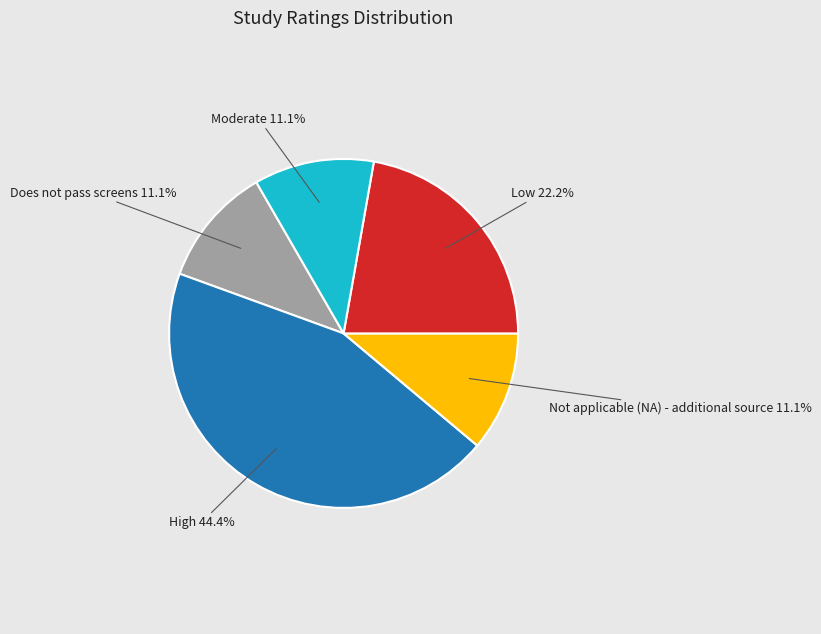

The Does not pass screens slice represents 26% of the pie. True or false?

False